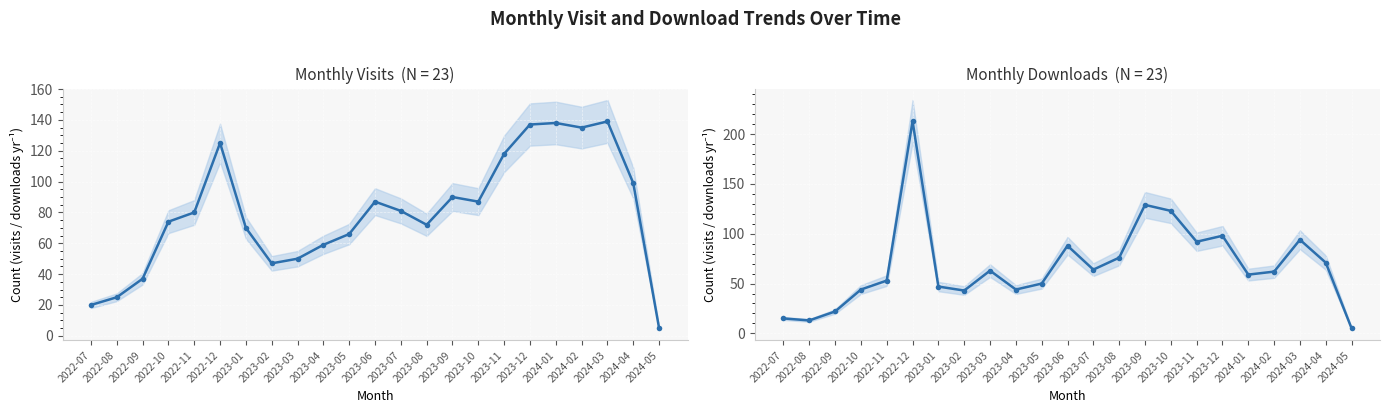

Rank the series by their average value, from highest to lowest.

Monthly Visits, Monthly Downloads